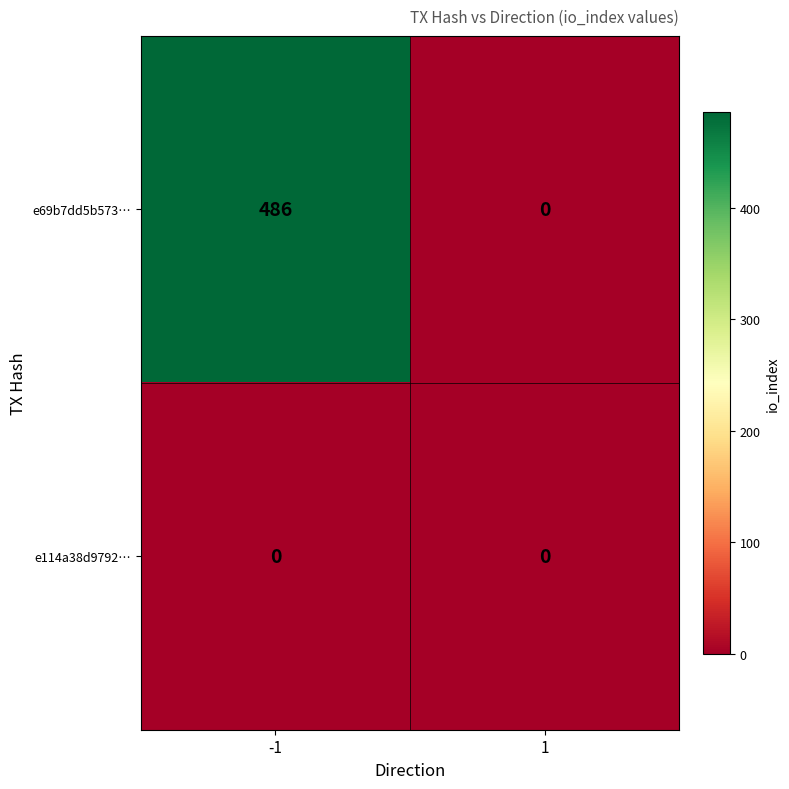

Rank the series by their average value, from highest to lowest.

e69b7dd5b573…, e114a38d9792…